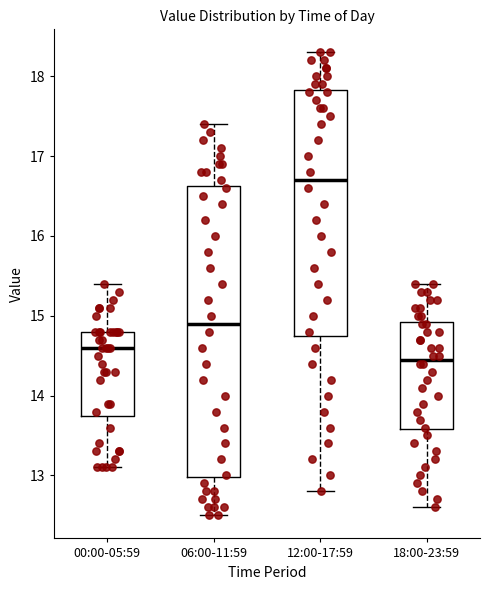

Which box's median line is the highest?

12:00-17:59